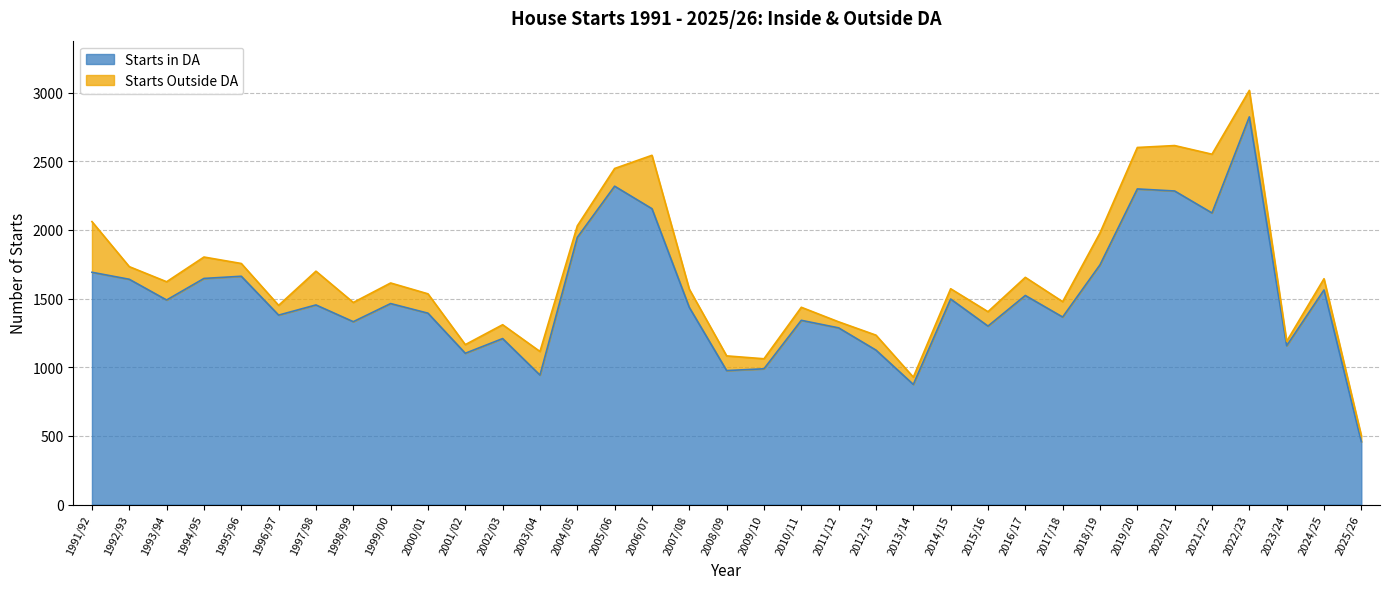

Is it true that the value at 1998/99 is 443?

False